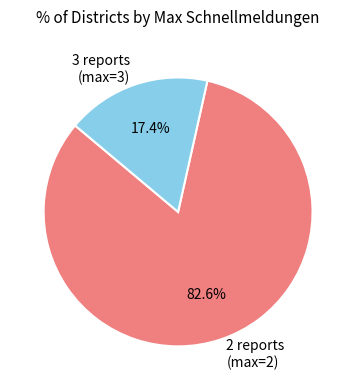

Rank the categories by value from highest to lowest.

2 reports (max=2), 3 reports (max=3)